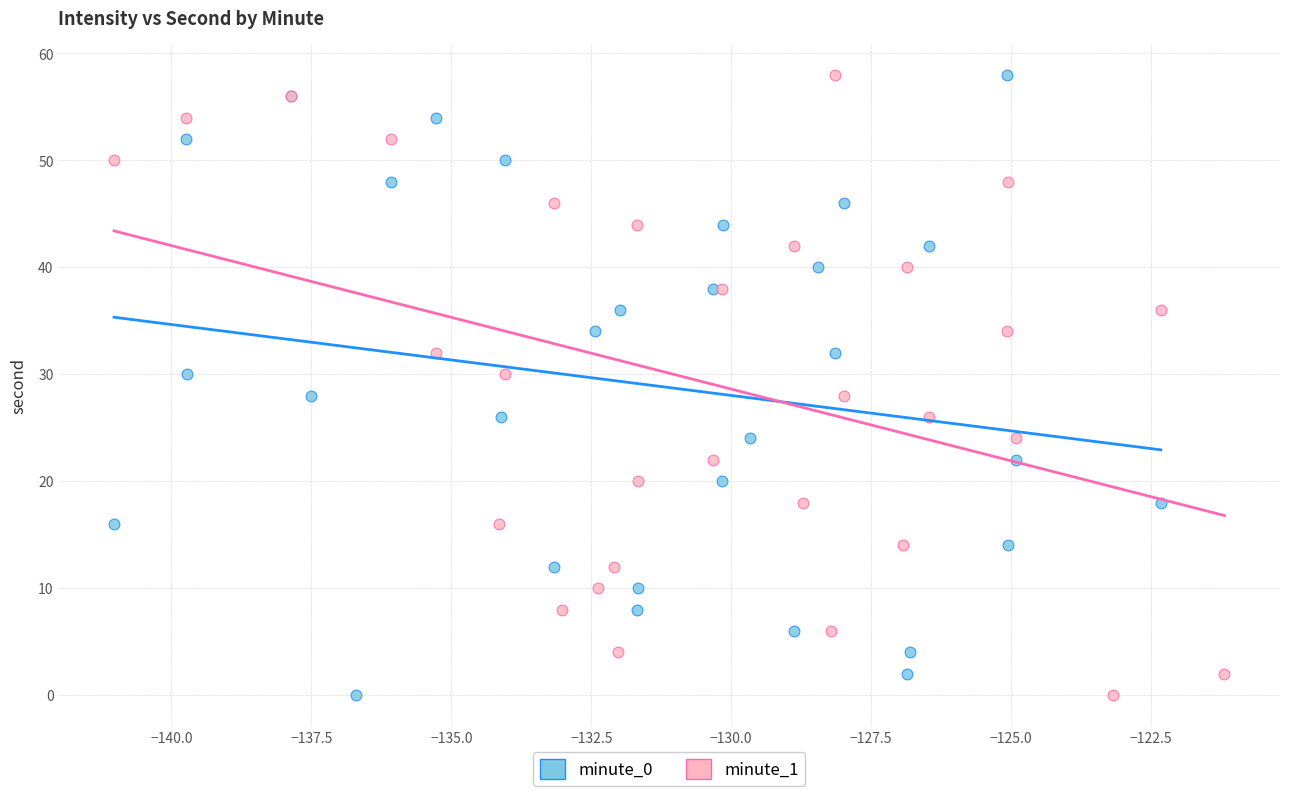

What are all the series names shown in the legend?

minute_0, minute_1